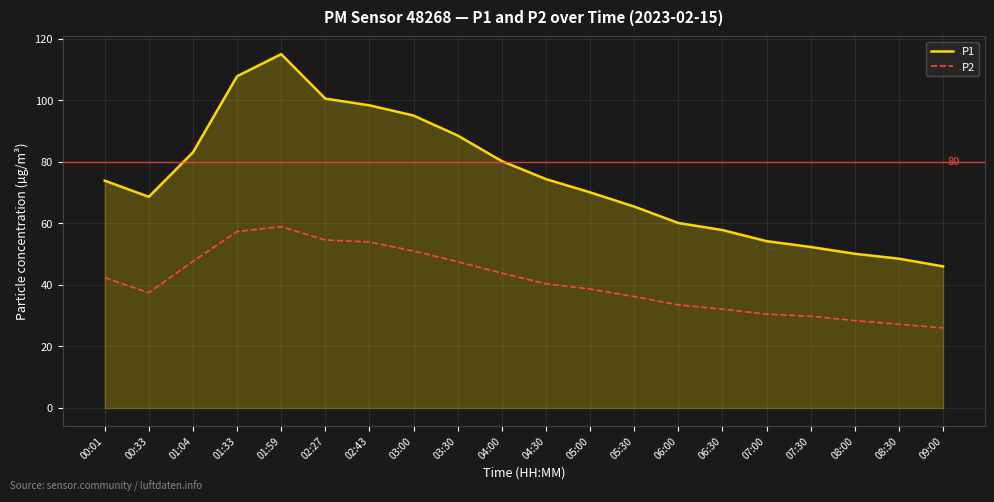

What are all the series names shown in the legend?

P1, P2